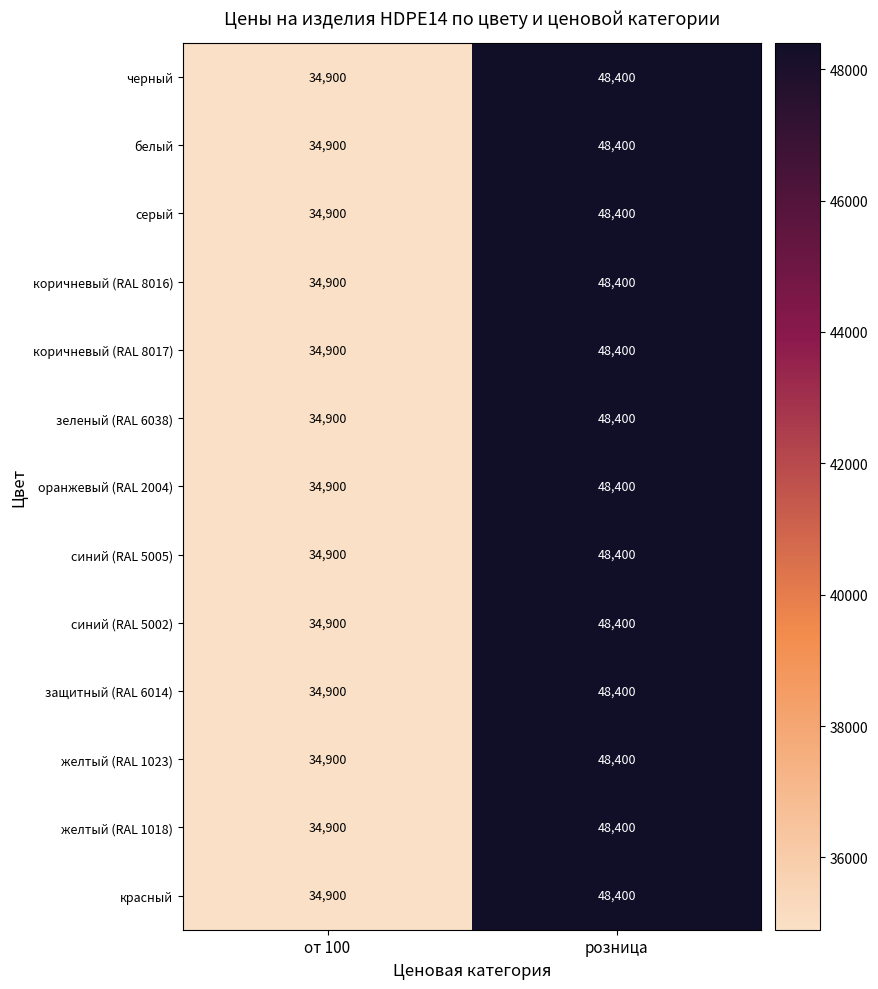

Rank the categories by серый value from lowest to highest.

от 100, розница